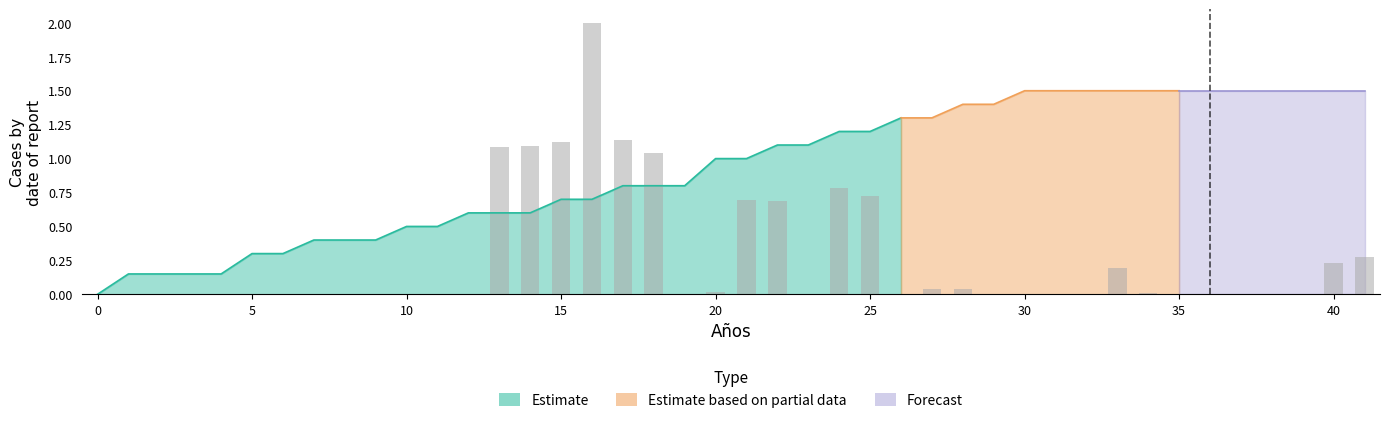

Rank the categories by value from highest to lowest.

16, 17, 15, 14, 13, 18, 24, 25, 21, 22, 41, 40, 33, 27, 28, 20, 34, 0, 30, 31, 2, 1, 3, 4, 5, 6, 7, 8, 9, 10, 11, 12, 19, 23, 26, 29, 32, 35, 36, 39